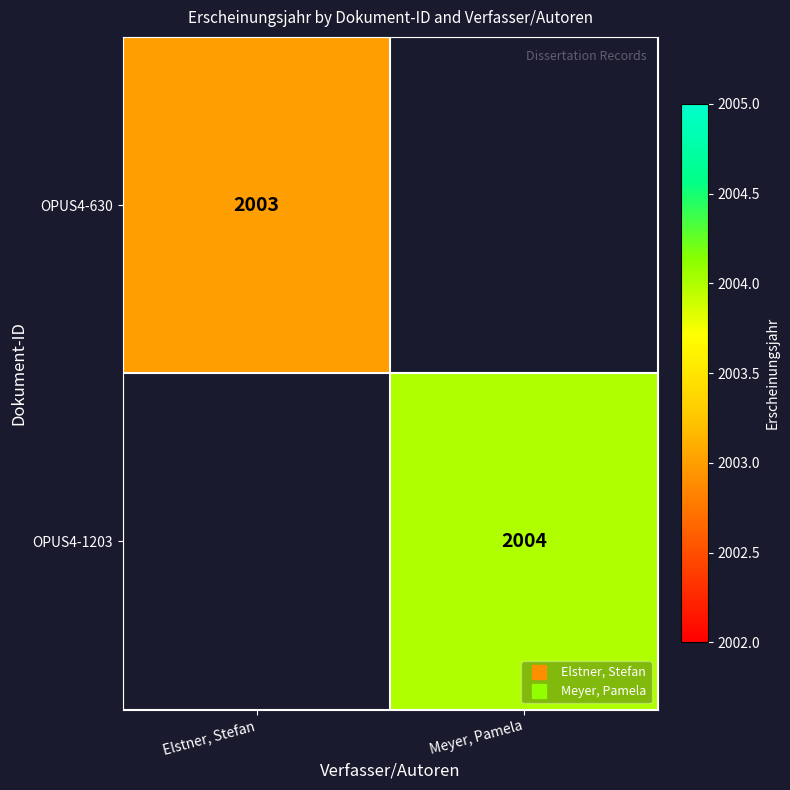

What is the sum of the OPUS4-1203 values at Elstner, Stefan and Meyer, Pamela?

2004